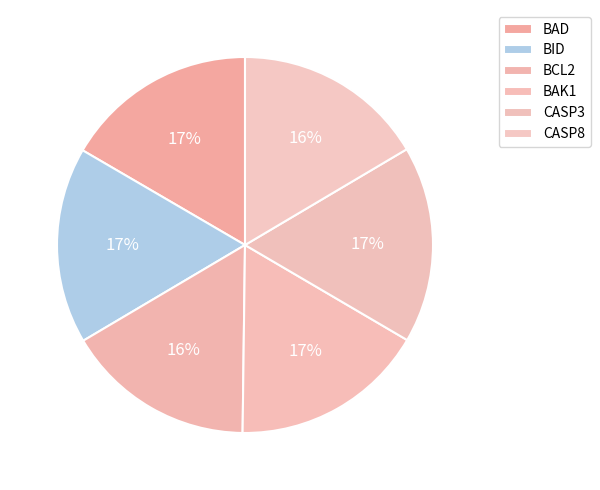

How many slices are in this pie chart?

6